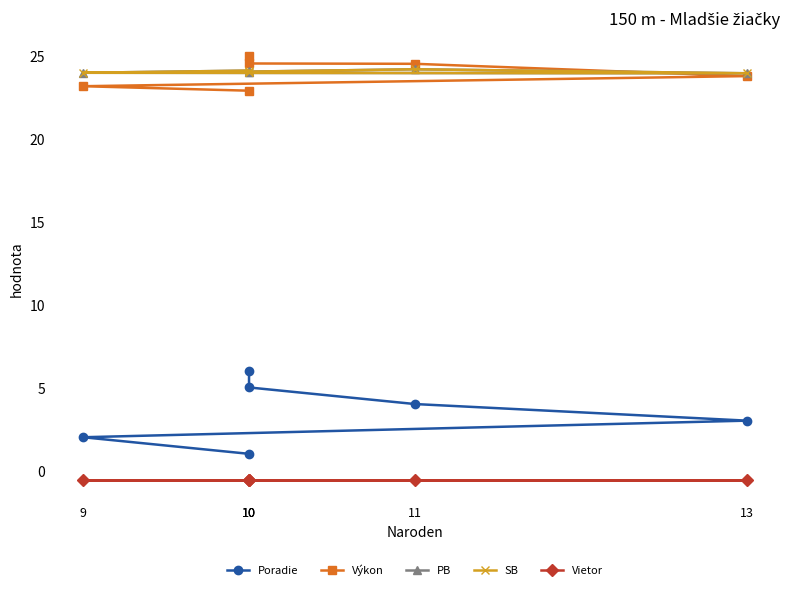

How many values in the Výkon series are below 24?

3